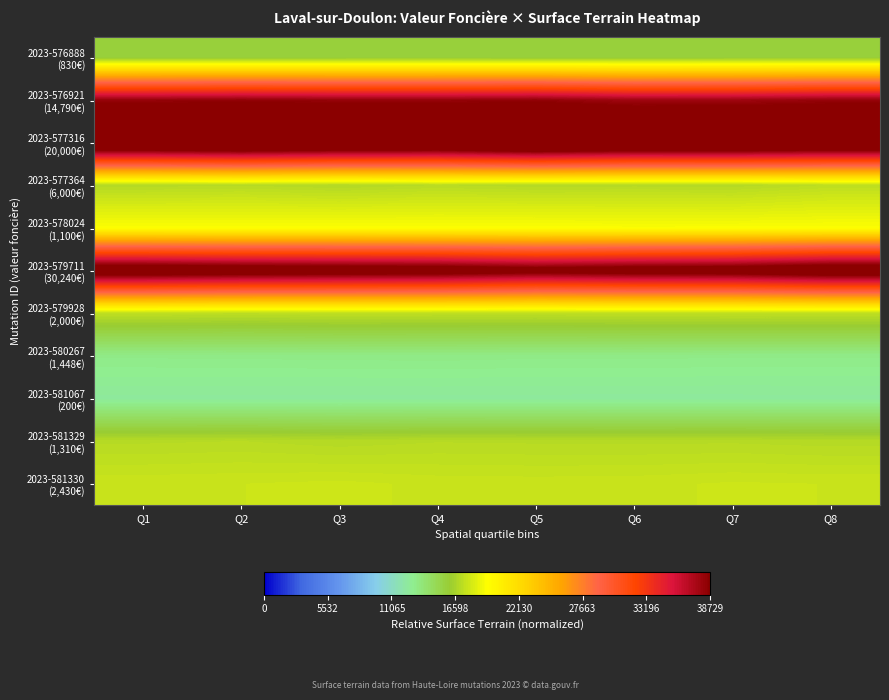

How many series are shown in this chart?

11